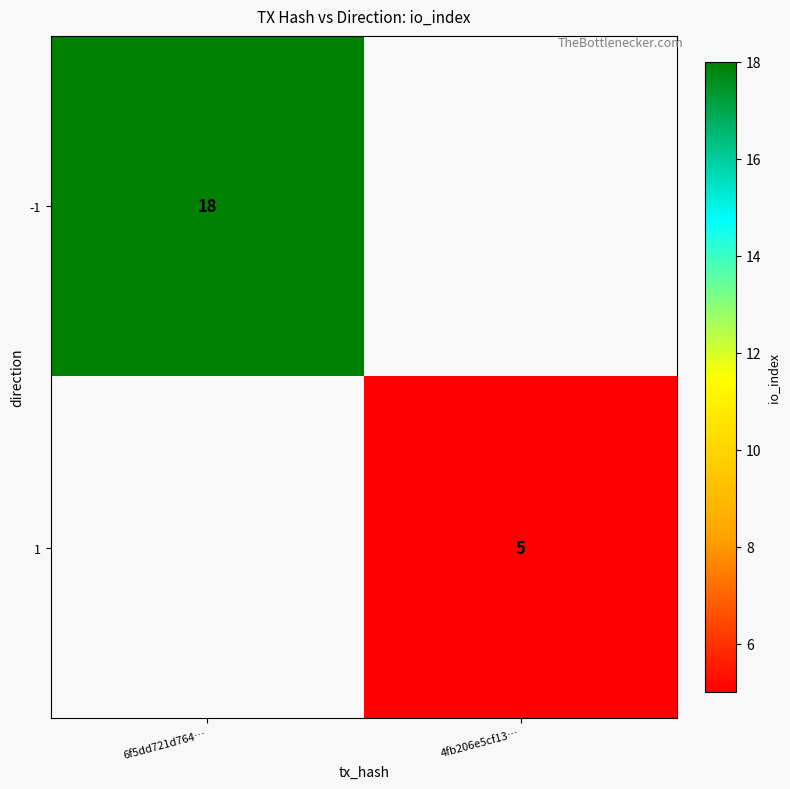

Is the value of 1 at 4fb206e5cf13… greater than the value of -1 at 6f5dd721d764…?

No